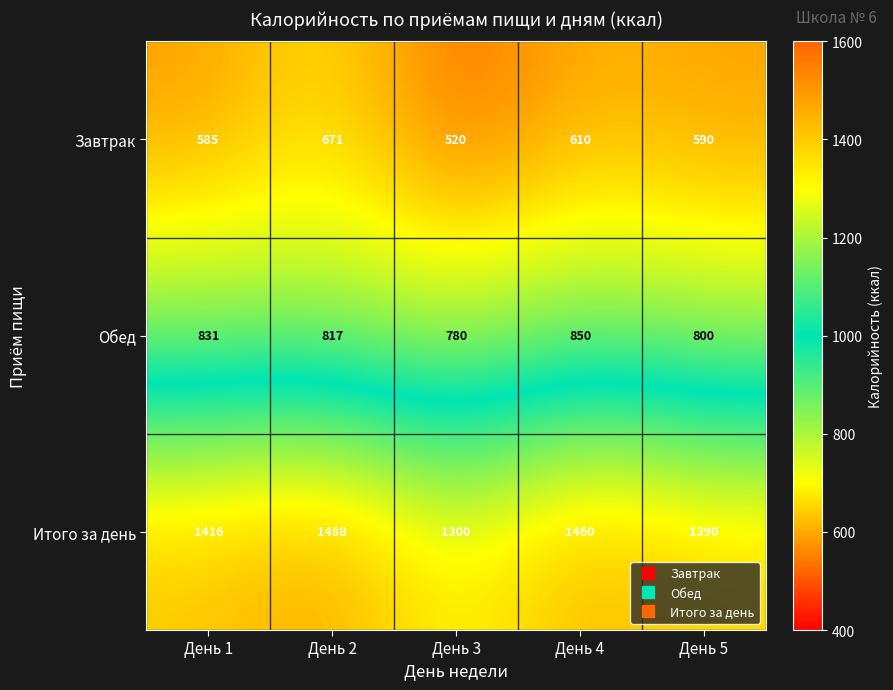

What is the greatest value displayed?

1488